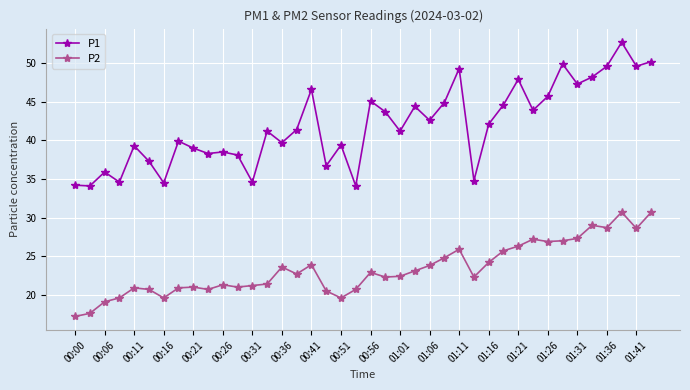

True or false: P1 has more than 2 interior local peaks.

True